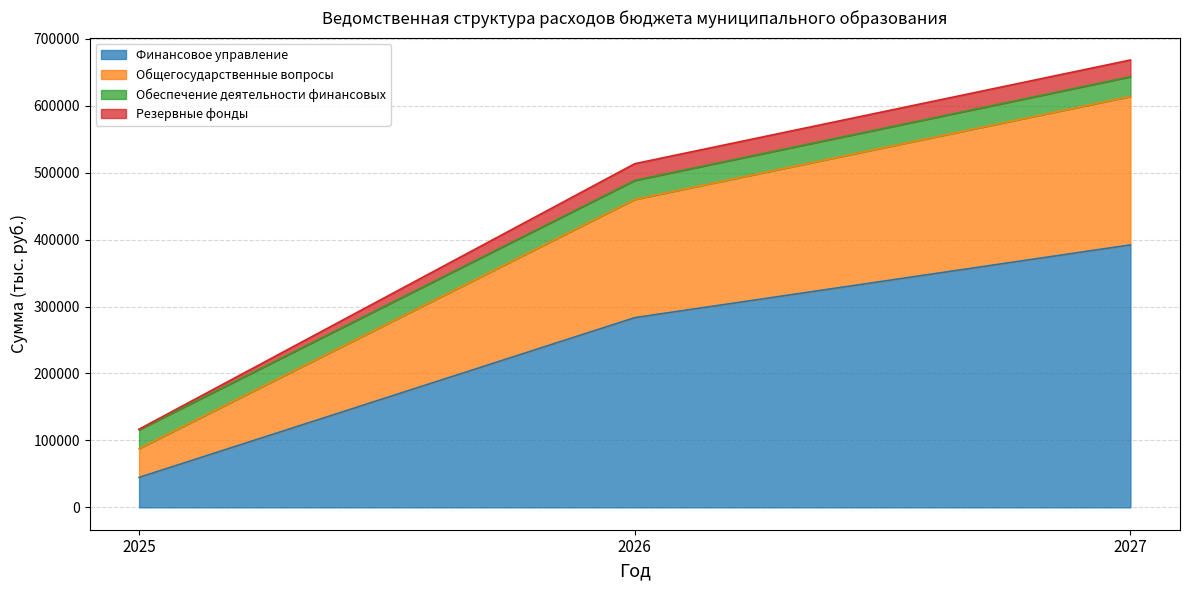

What are all the series names shown in the legend?

Финансовое управление, Общегосударственные вопросы, Обеспечение деятельности финансовых, Резервные фонды